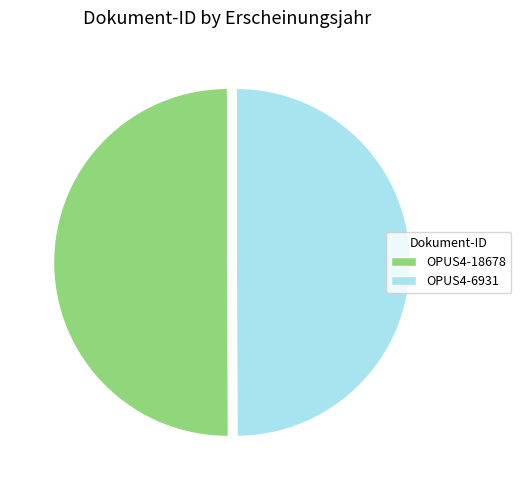

What is the ratio of the value at OPUS4-6931 to the value at OPUS4-18678?

1.0